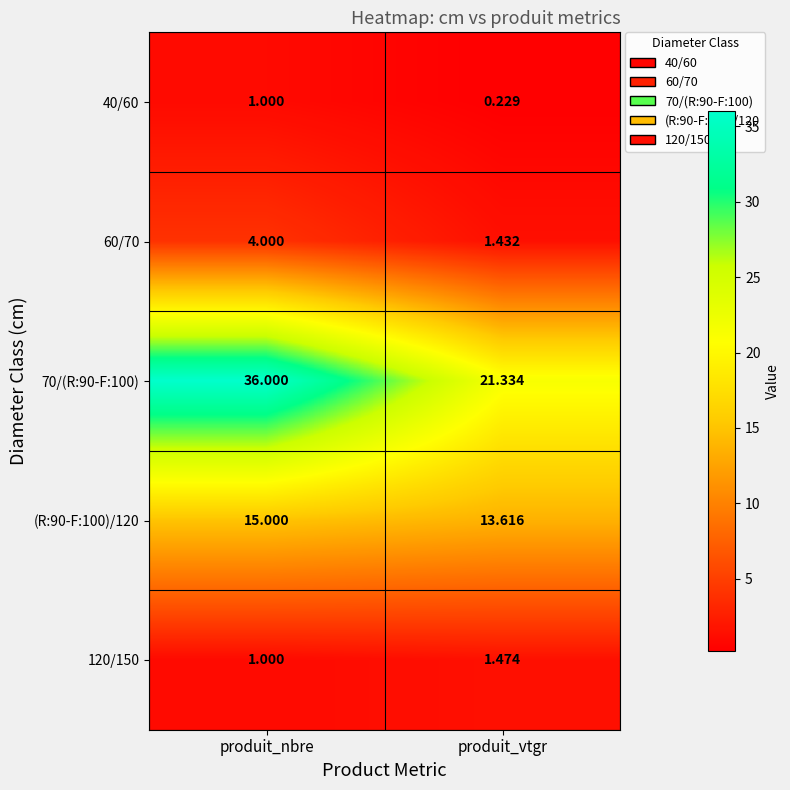

Is the value of 60/70 at produit_vtgr greater than the value of 70/(R:90-F:100) at produit_vtgr?

No